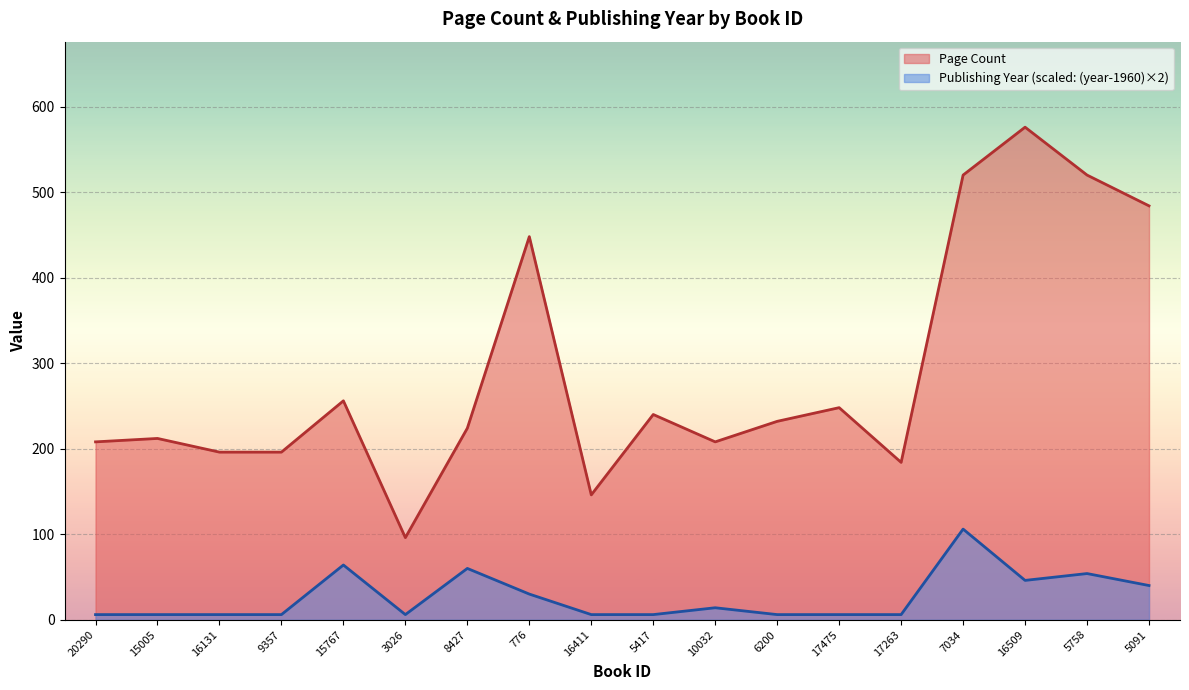

True or false: Page Count has a value of 119 at 10032.

False